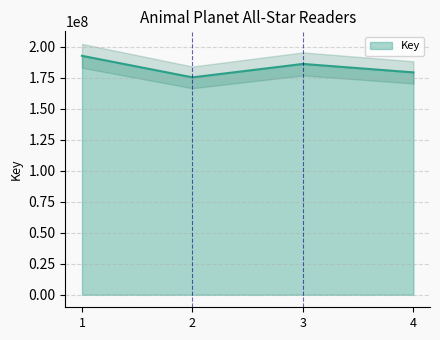

Reading left to right, extract all data points from this chart.

192496098	175141161	185960477	179149711